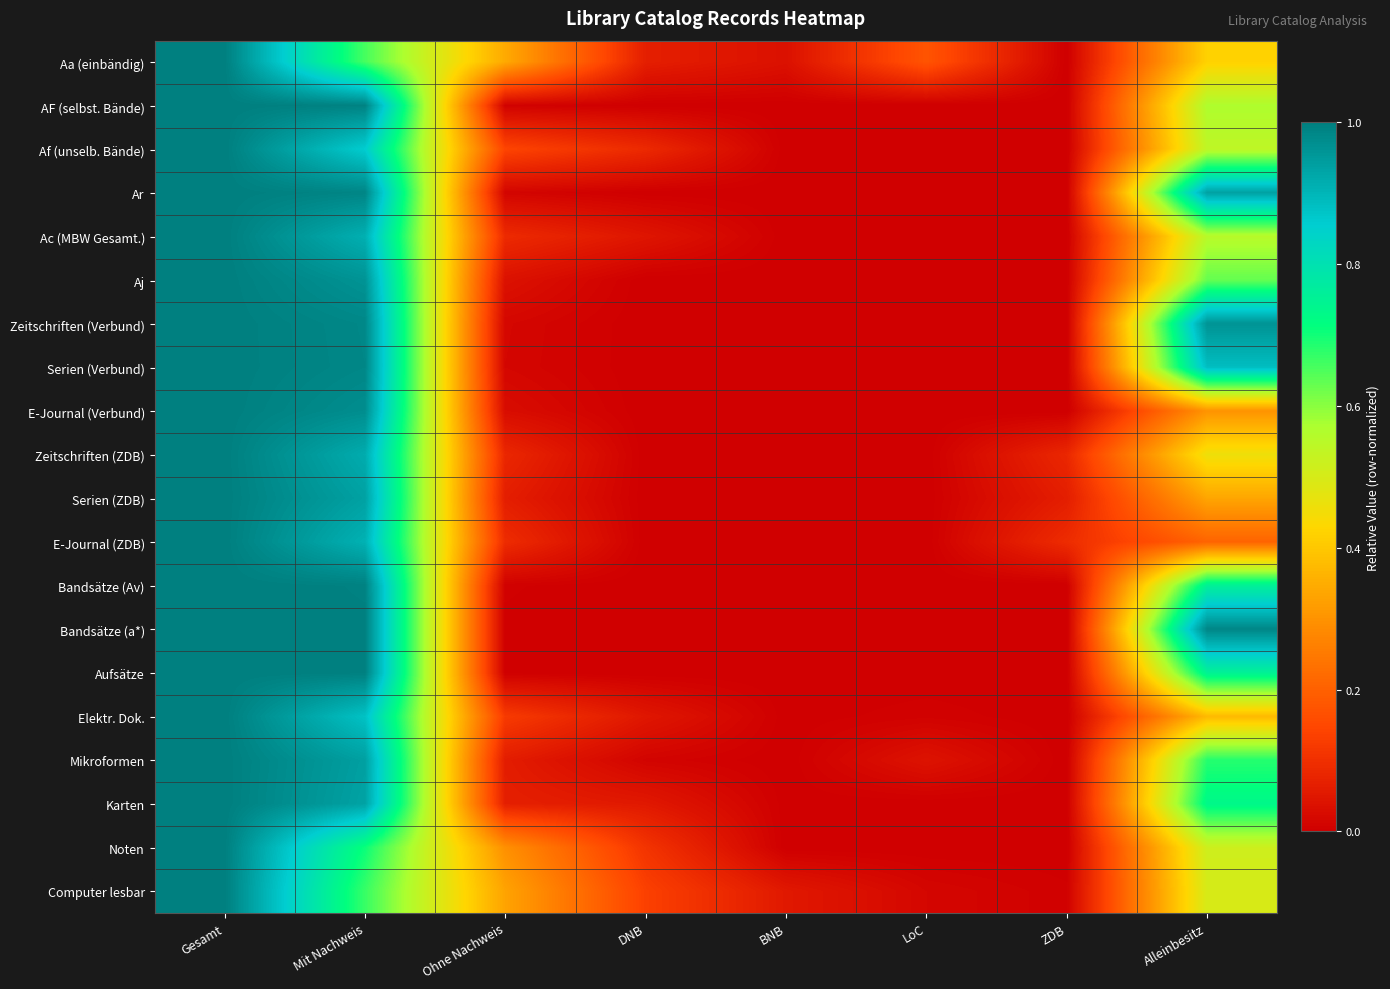

At how many categories does at least one series exceed 0?

8